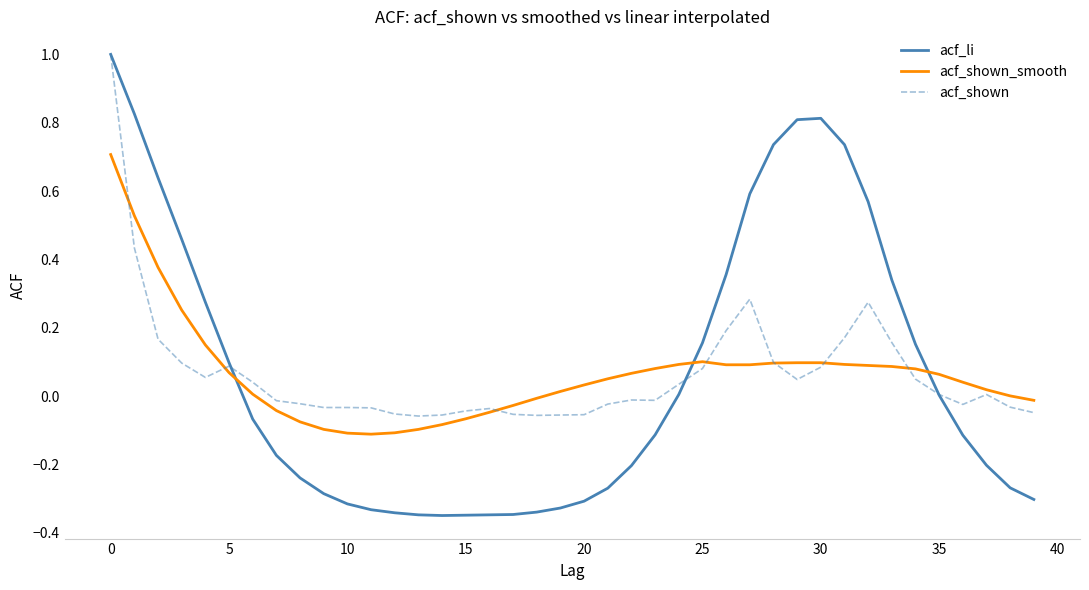

True or false: acf_shown_smooth and acf_li intersect in this chart.

True